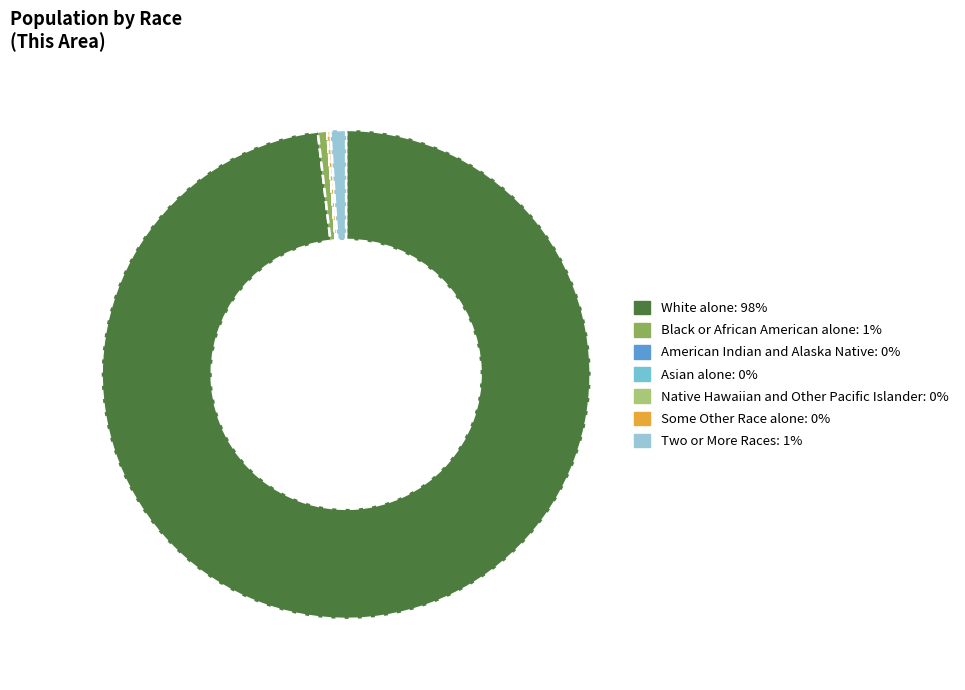

Is it true that White alone is 98% of the pie?

True